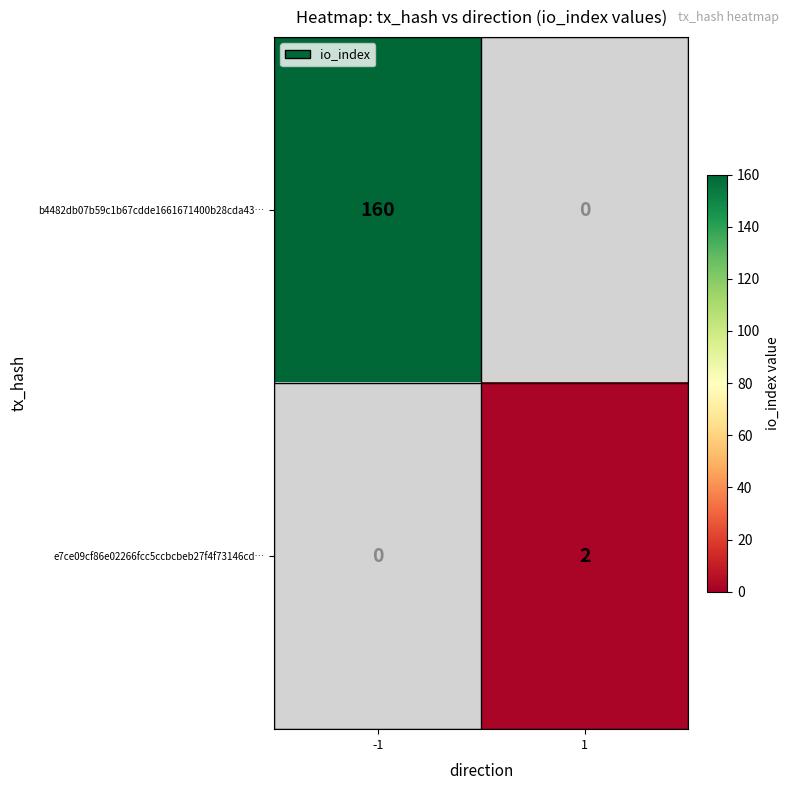

The b4482db07b59c1b67cdde1661671400b28cda43… series shows 160 at -1. True or false?

True